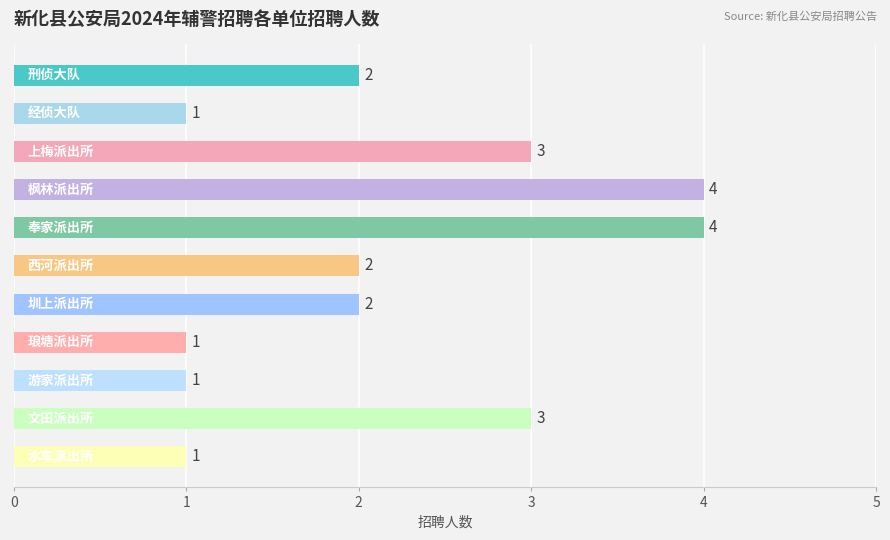

Are the bars grouped side by side (vs. stacked)?

No